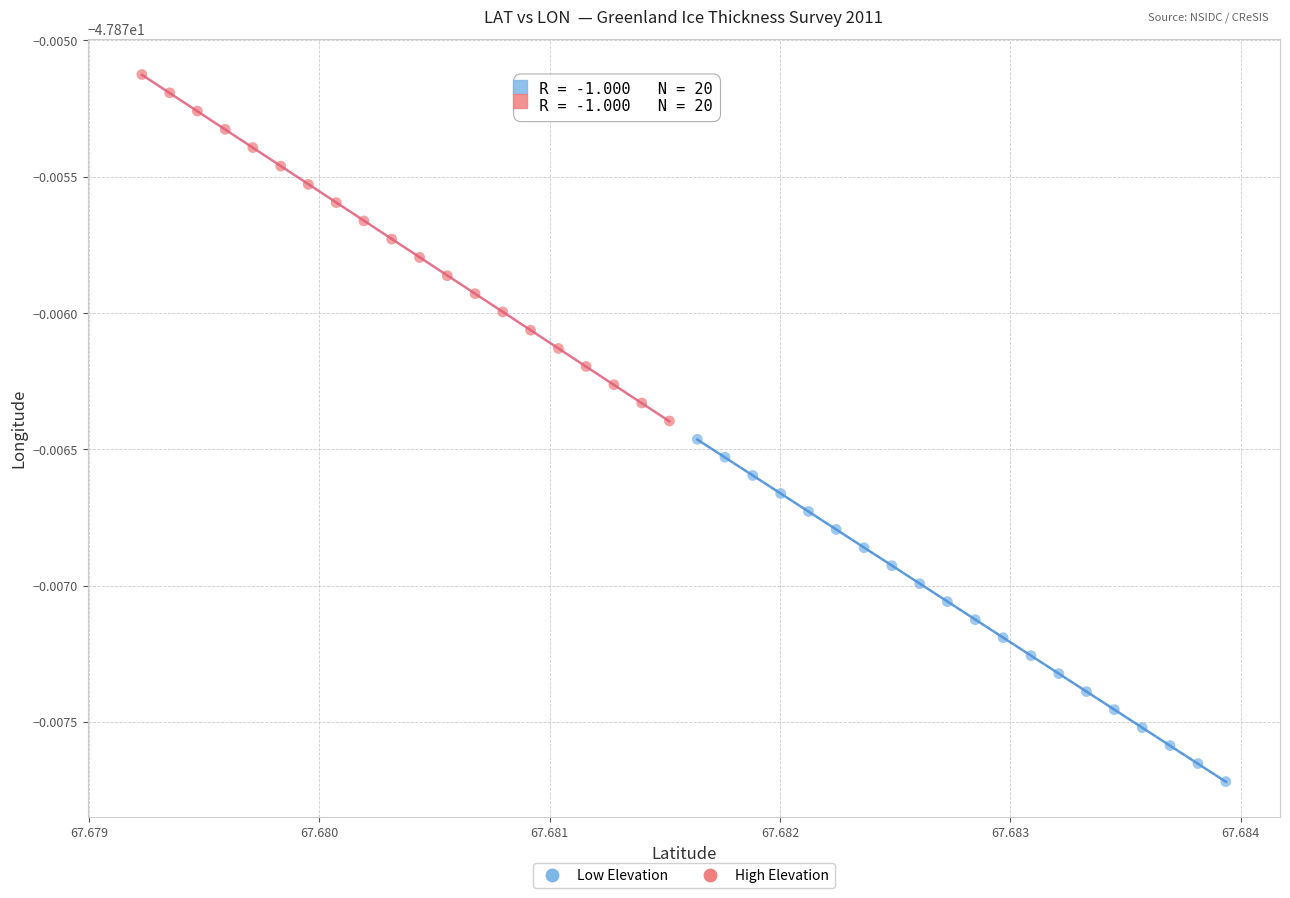

Which series has the widest spread of Y values?

High Elevation